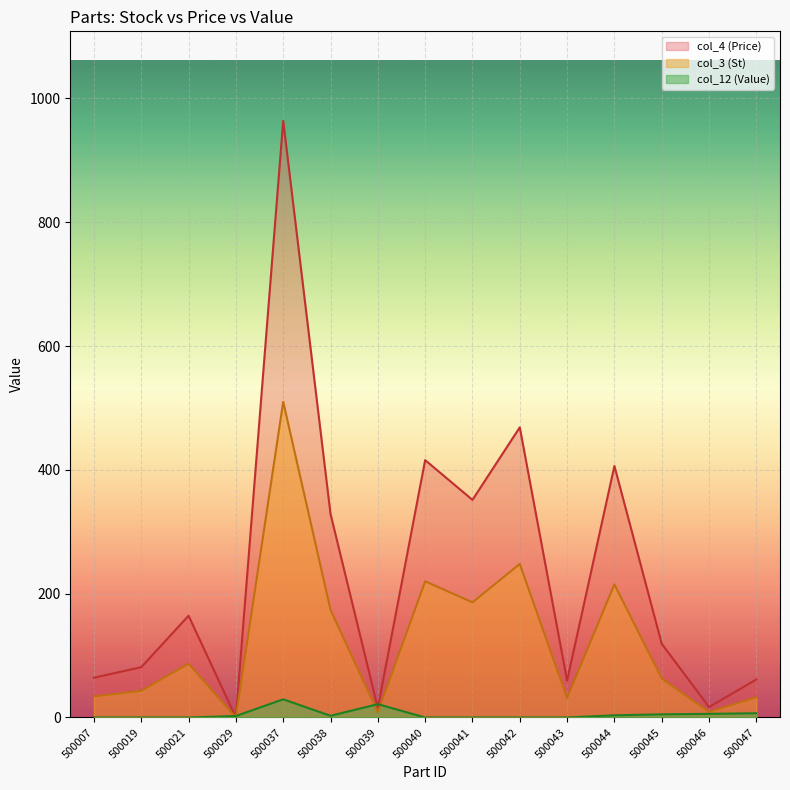

At which category is the sum across all series the highest?

500037